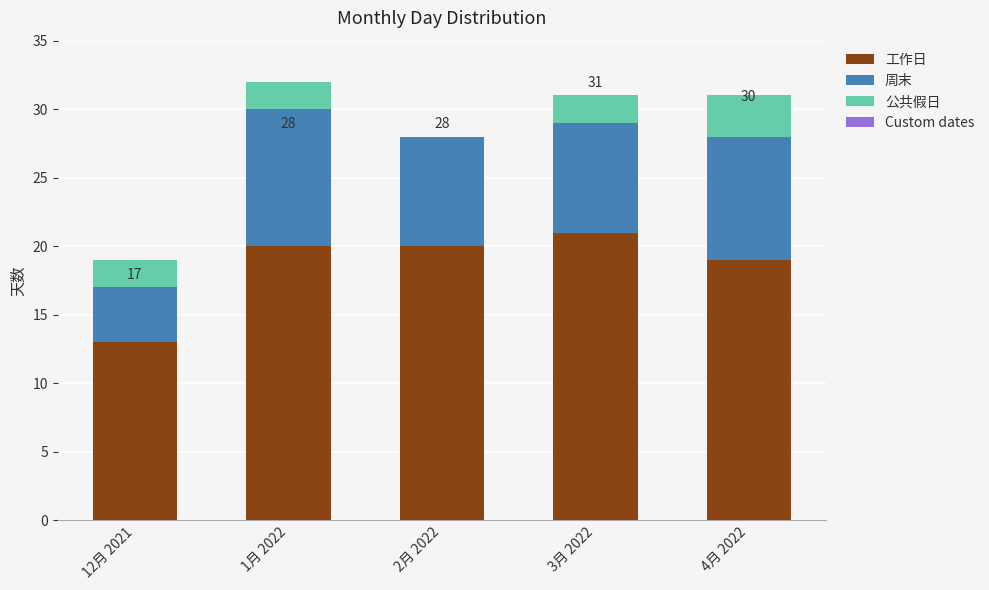

Count the number of categories in the chart.

5